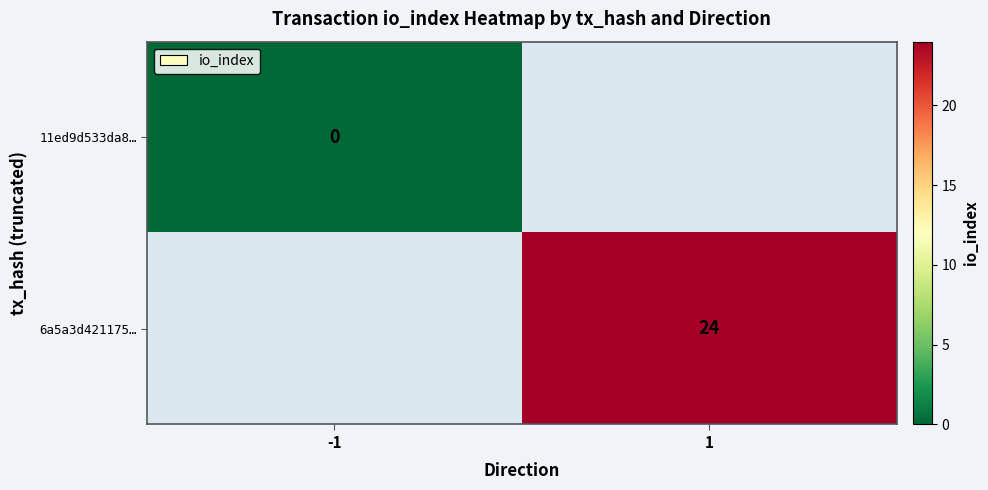

What is the maximum value shown in the chart?

24.0